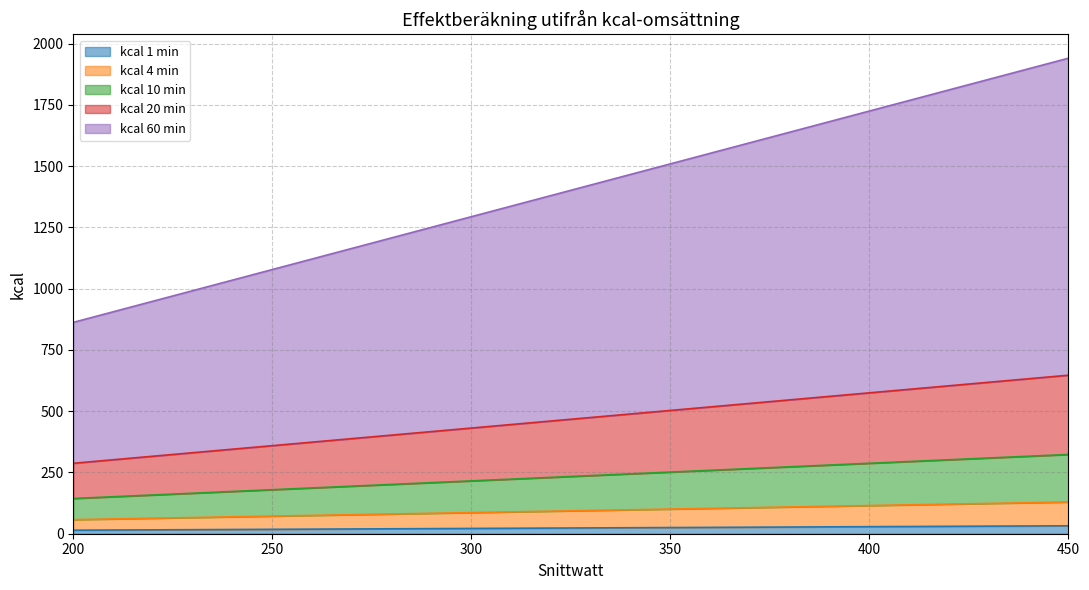

True or false: kcal 20 min and kcal 4 min intersect in this chart.

False